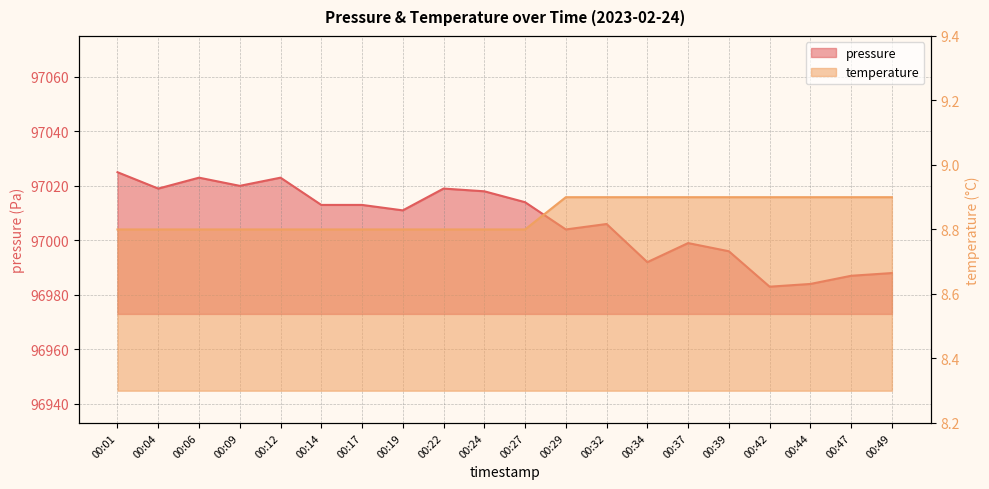

List the labels in order of pressure value, smallest first.

00:42, 00:44, 00:47, 00:49, 00:34, 00:39, 00:37, 00:29, 00:32, 00:19, 00:14, 00:17, 00:27, 00:24, 00:04, 00:22, 00:09, 00:06, 00:12, 00:01